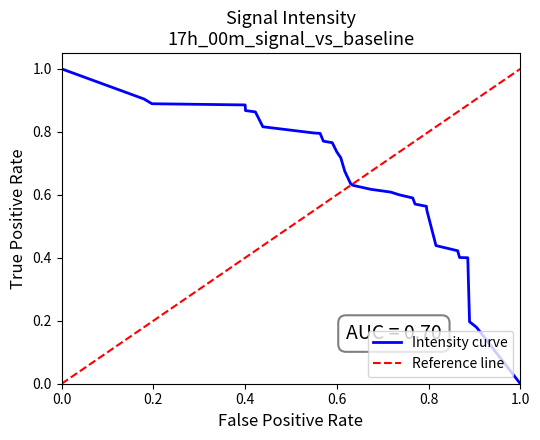

What is the highest value of the Intensity curve series?

1.0